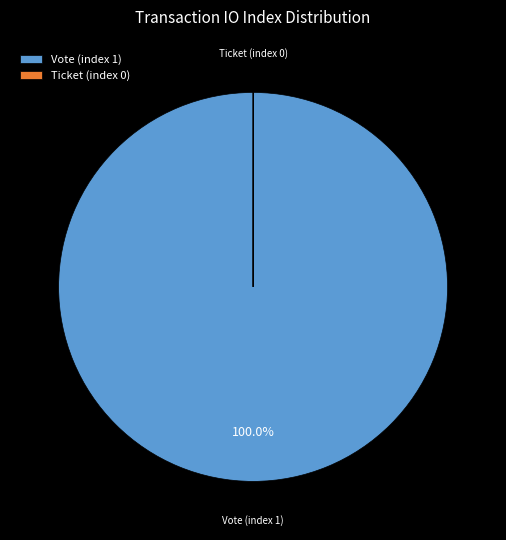

Which category accounts for the majority?

Vote (index 1)